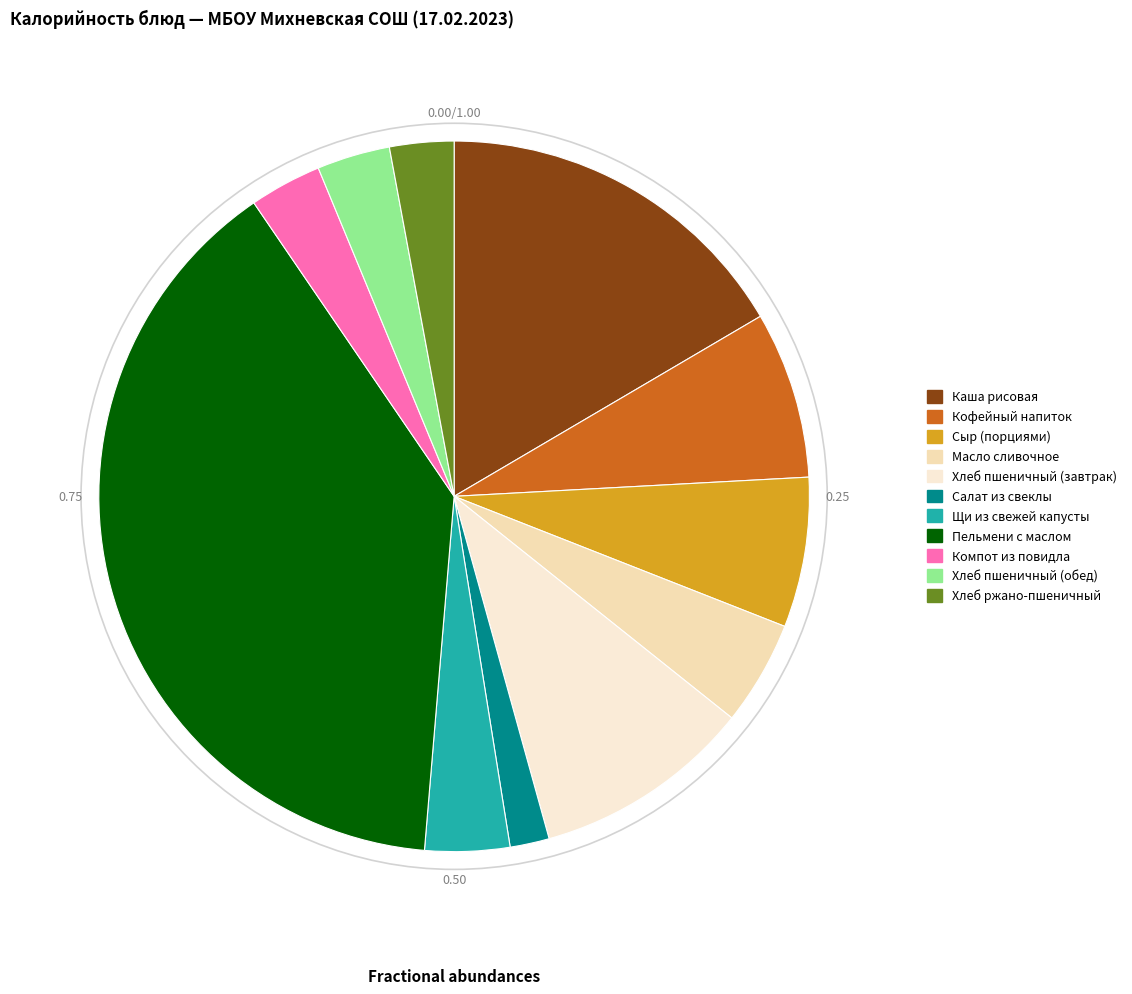

How many slices are in this pie chart?

11